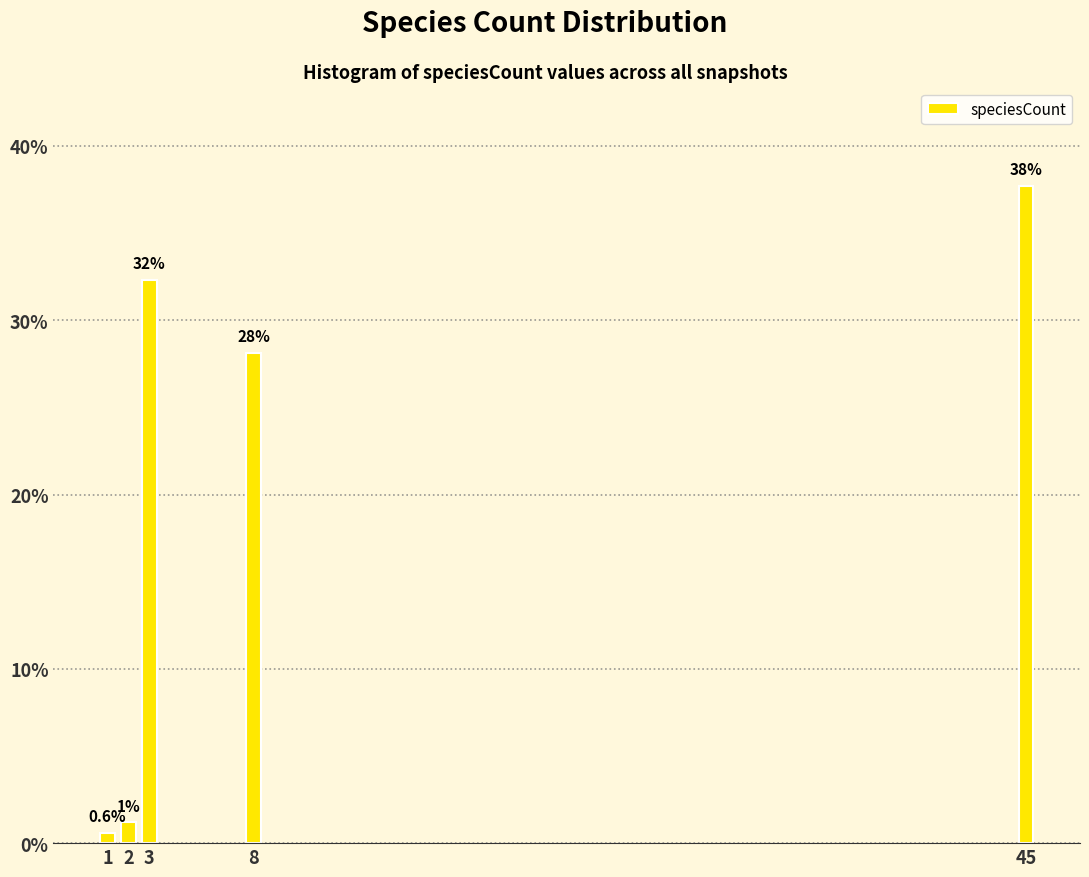

Are the bars horizontal?

No